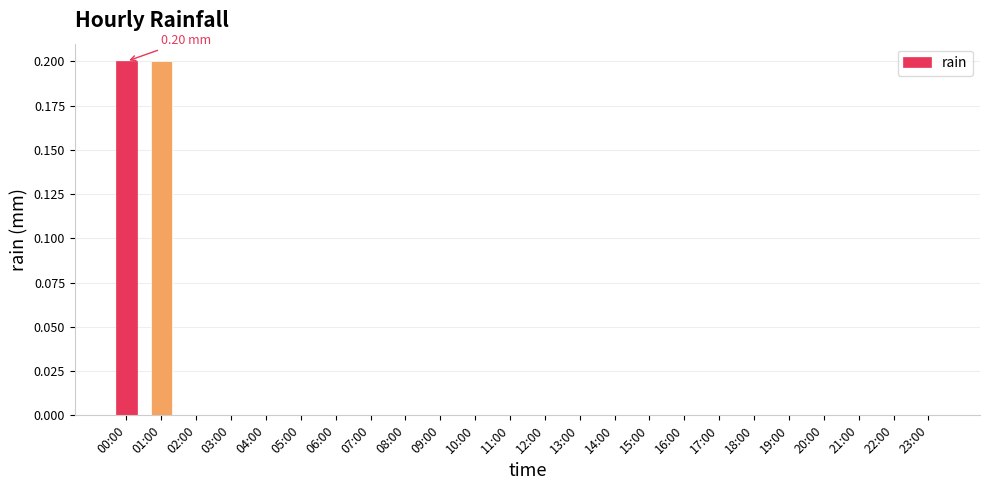

Reading left to right, what are all the values shown in this chart?

00:00=0.2	01:00=0.2	02:00=0.0	03:00=0.0	04:00=0.0	05:00=0.0	06:00=0.0	07:00=0.0	08:00=0.0	09:00=0.0	10:00=0.0	11:00=0.0	12:00=0.0	13:00=0.0	14:00=0.0	15:00=0.0	16:00=0.0	17:00=0.0	18:00=0.0	19:00=0.0	20:00=0.0	21:00=0.0	22:00=0.0	23:00=0.0